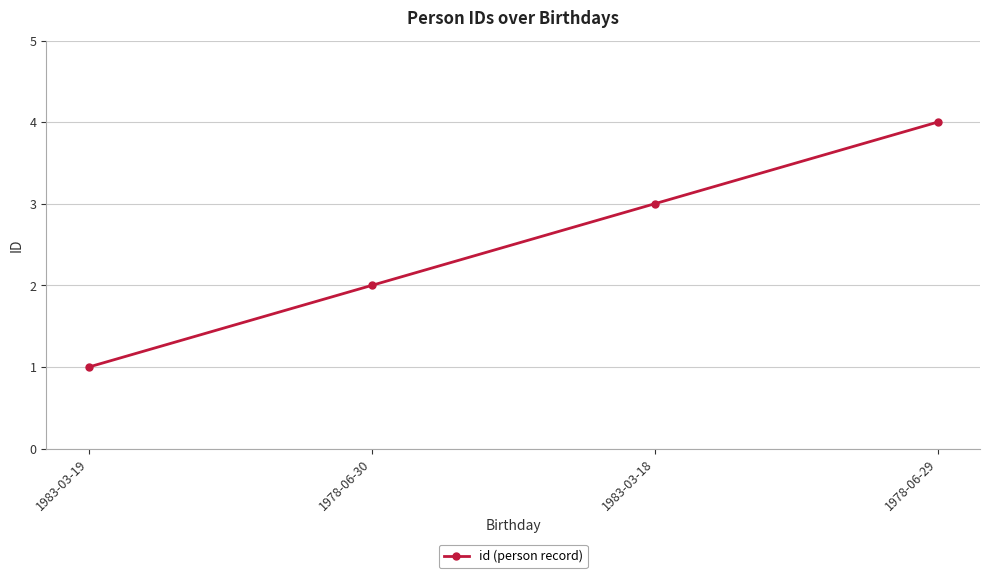

Rank the categories by value from lowest to highest.

1983-03-19, 1978-06-30, 1983-03-18, 1978-06-29